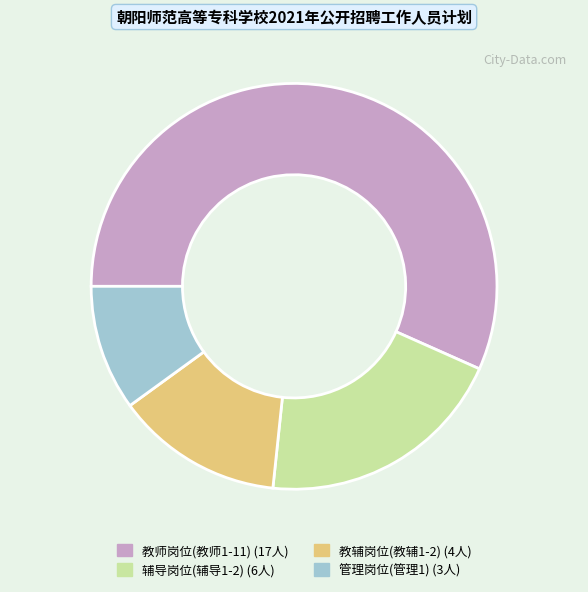

Is there any slice that represents more than half of the pie?

Yes